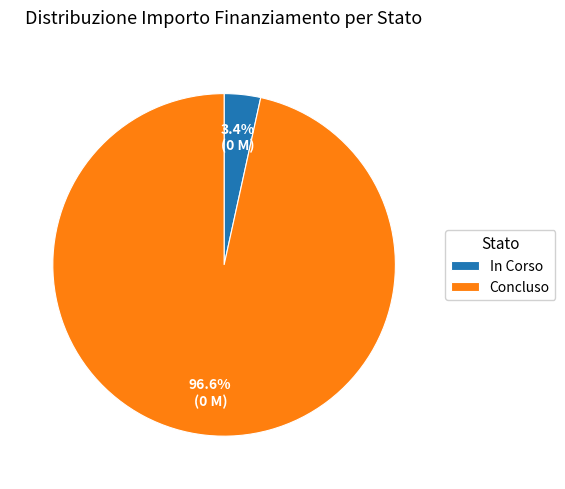

Which slice is the largest?

Concluso